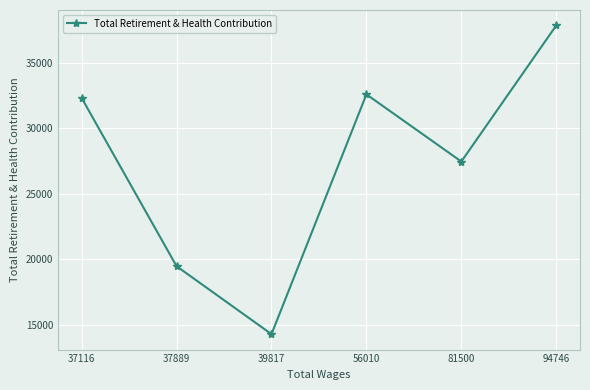

What is the difference between the values at 94746 and 39817?

23565